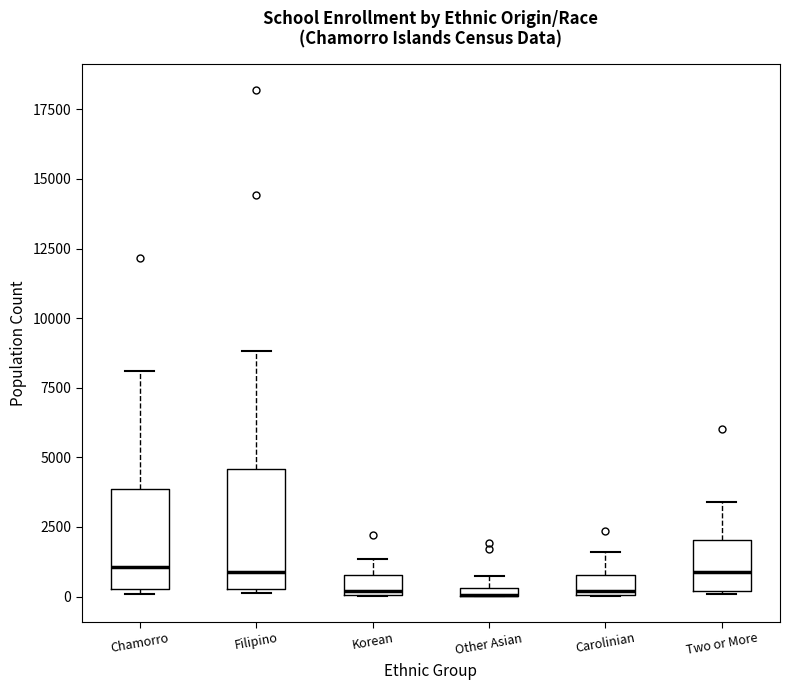

Where does the median line of the box for Two or More sit on the y-axis? The values are not printed on the chart, so give them approximately, as read against the axis.

1000